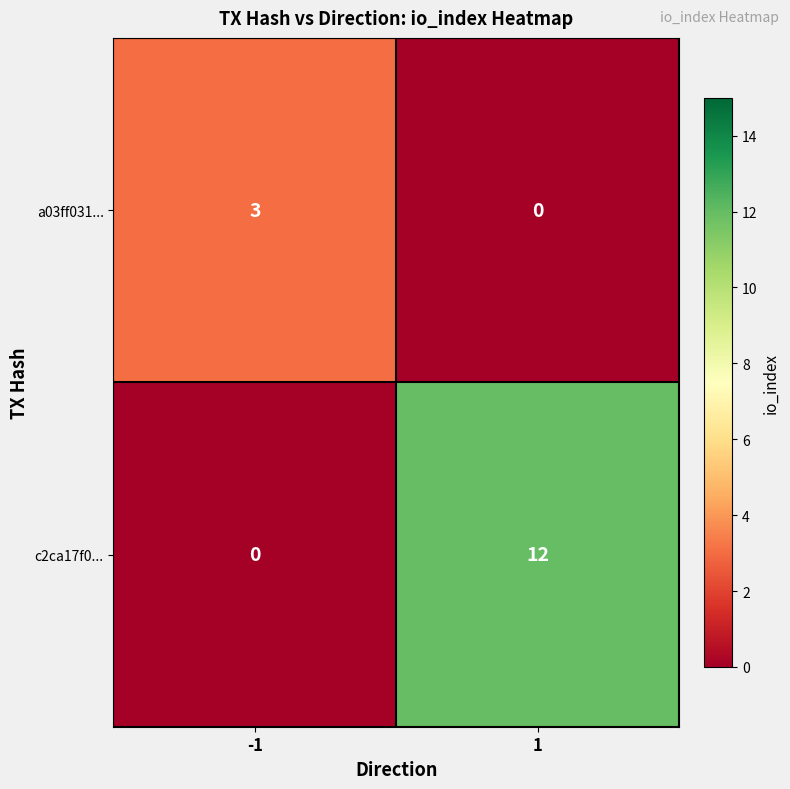

What is the difference between the a03ff031... values at 1 and -1?

3